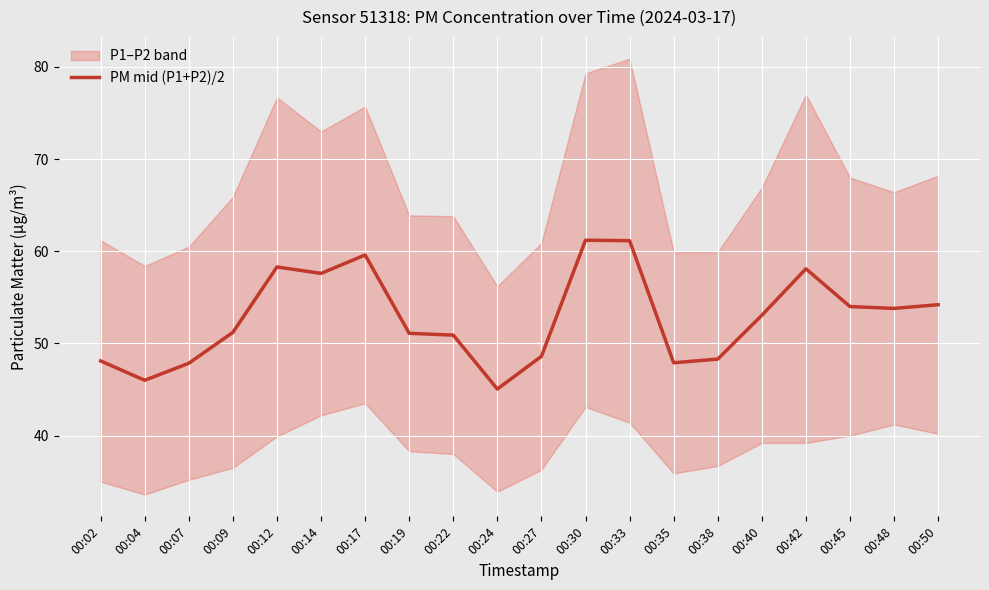

How many values exceed 53?

10